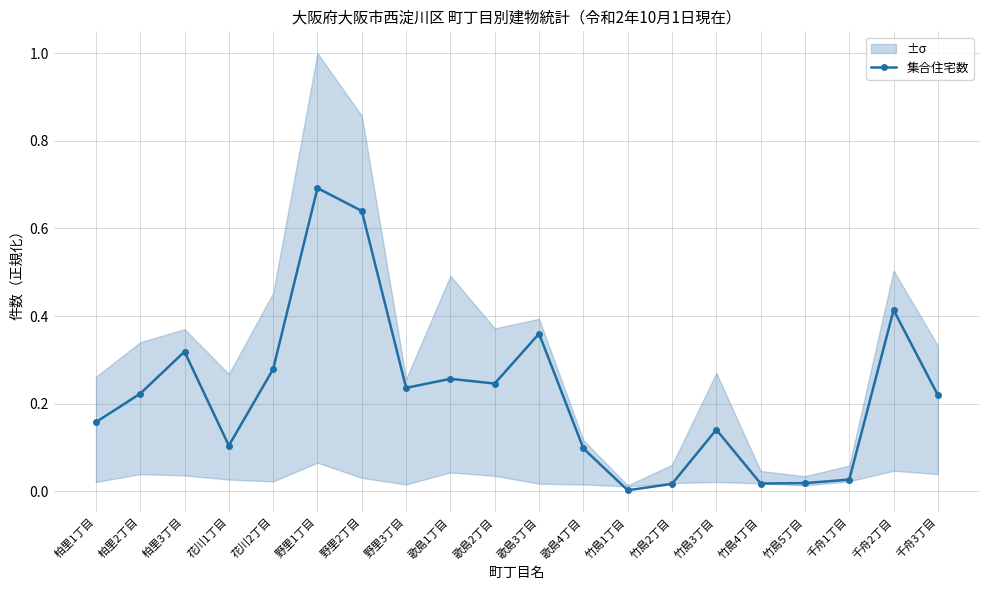

How many lines are shown in the chart?

1